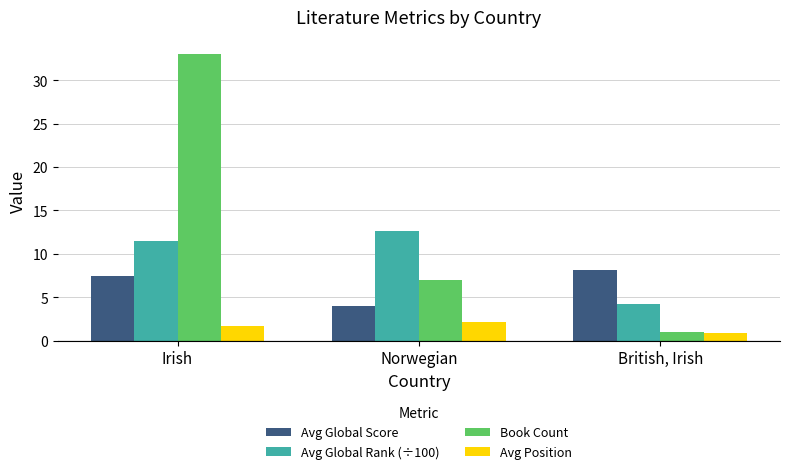

What is the value of the Book Count bar at the 2nd from the left?

7.0